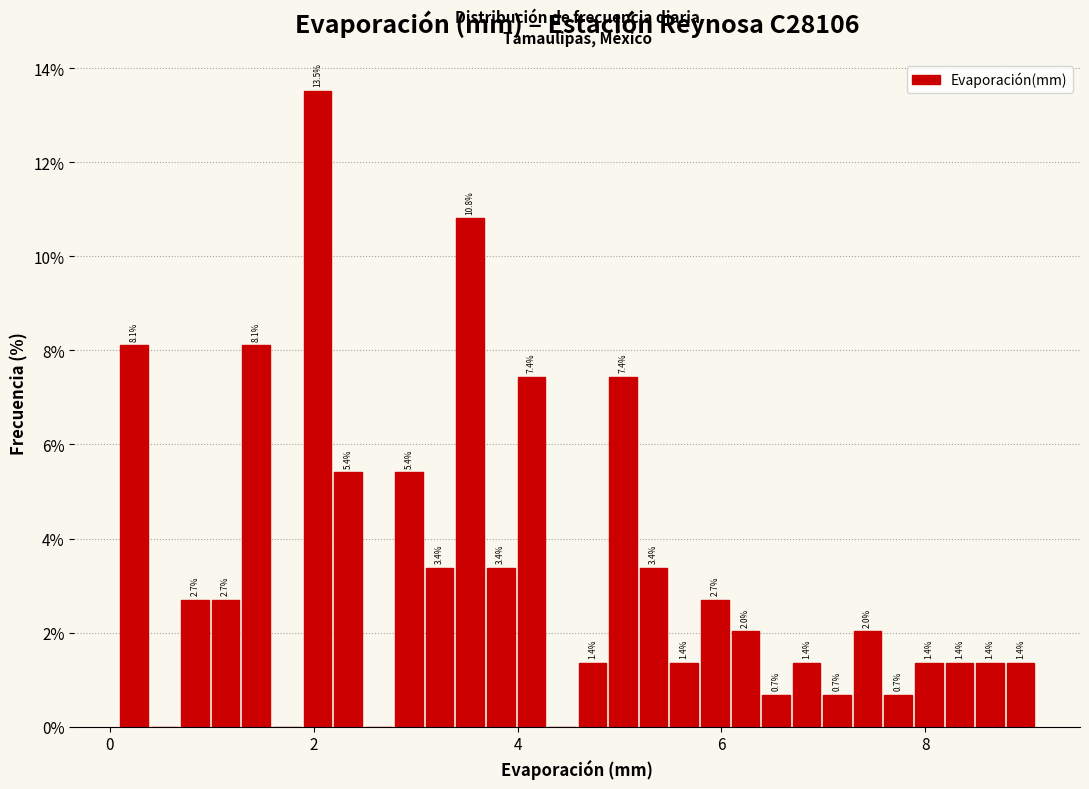

Read against the x-axis, roughly where is the centre of the tallest bar?

2.0